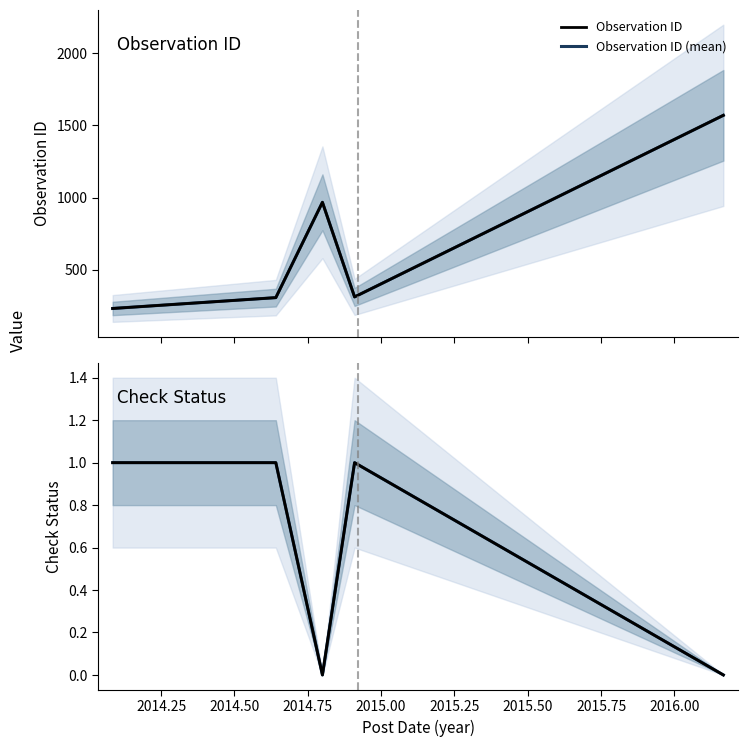

Does the chart display data point markers on the line(s)?

No